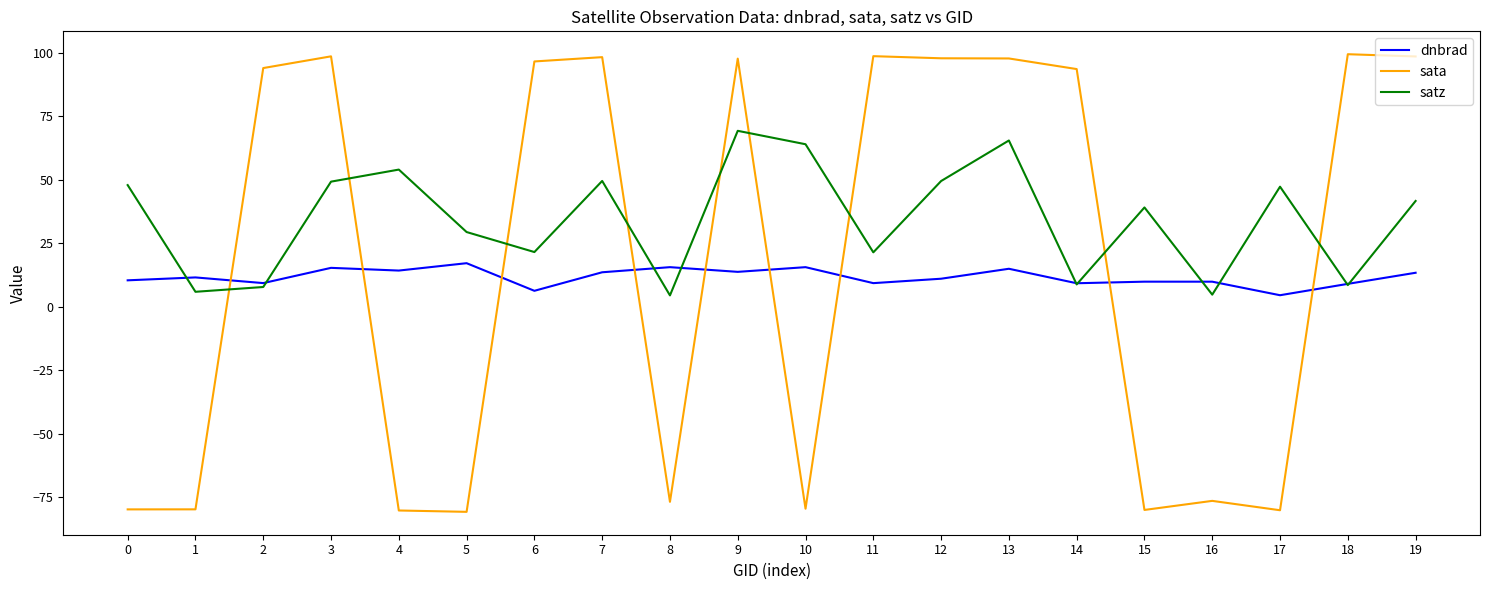

What is the total value across all series at 9?

180.6